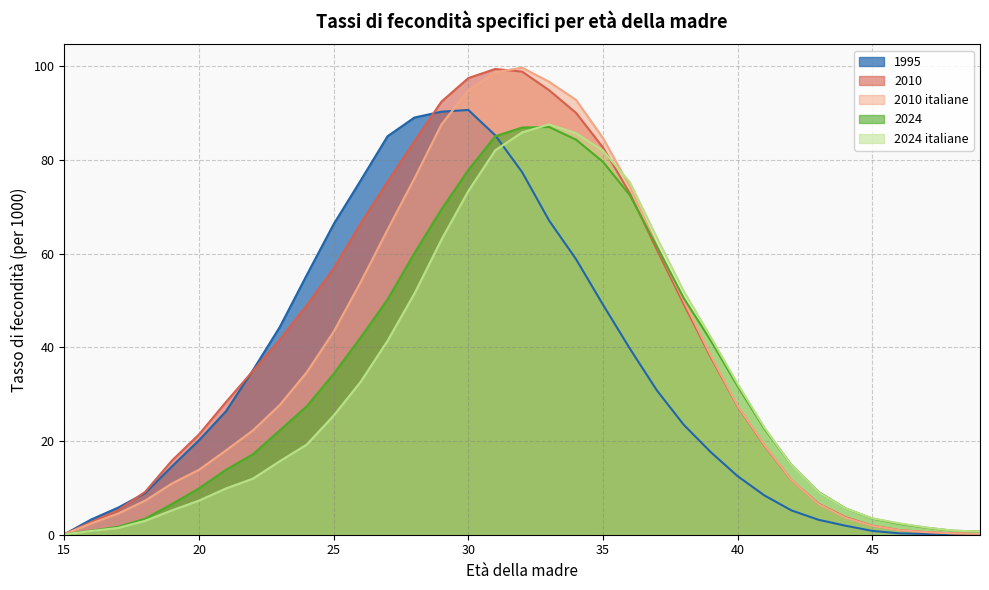

What is the average value of the 2024 italiane series?

31.8